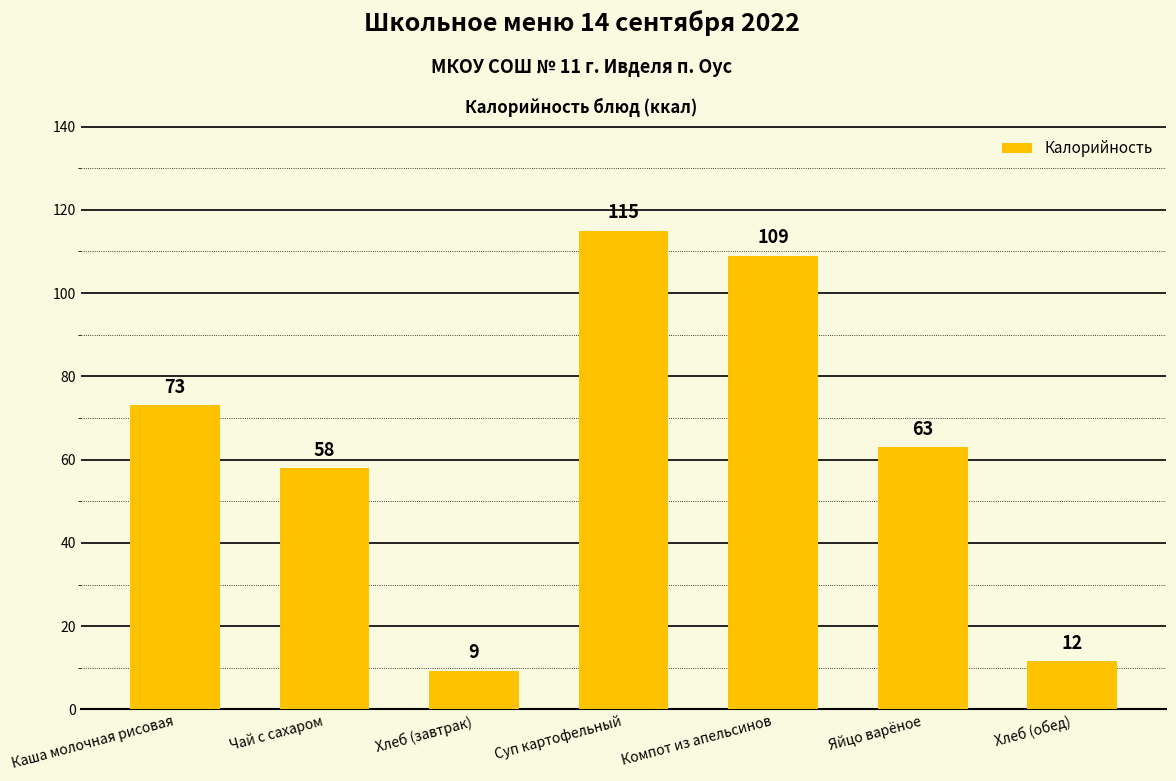

The chart shows a value of 109.0 at Компот из апельсинов. True or false?

True